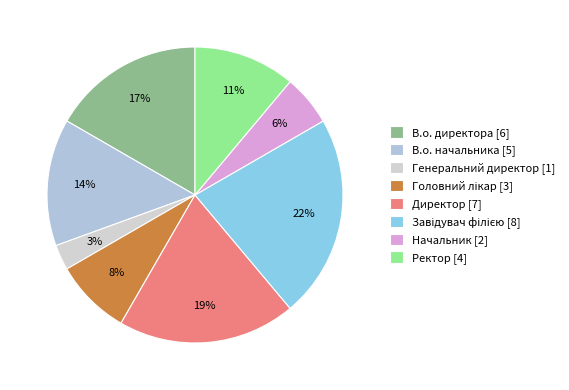

What is the smallest slice in the pie chart?

Генеральний директор